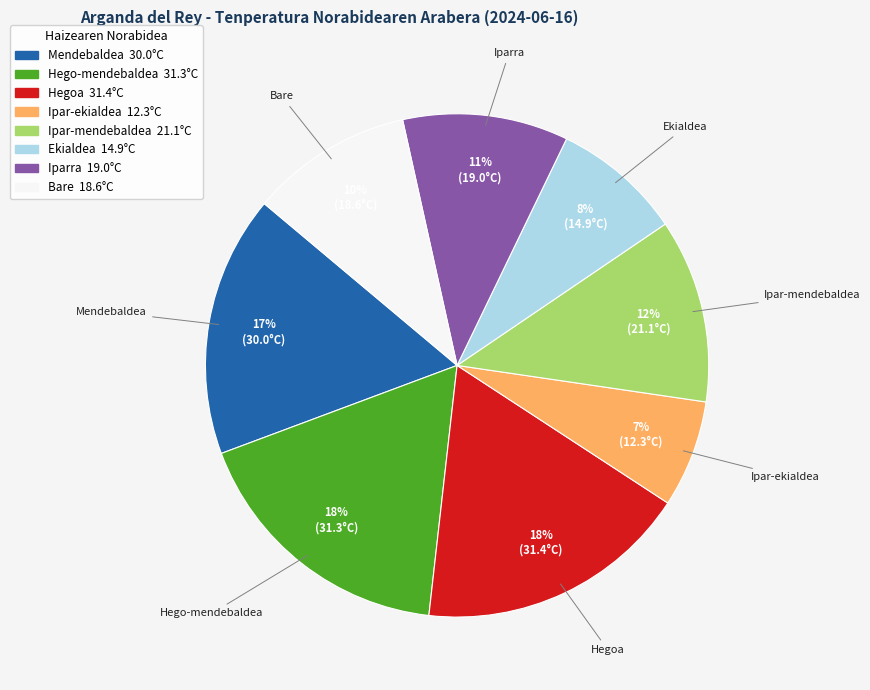

Between Ipar-mendebaldea and Ipar-ekialdea, which is larger?

Ipar-mendebaldea